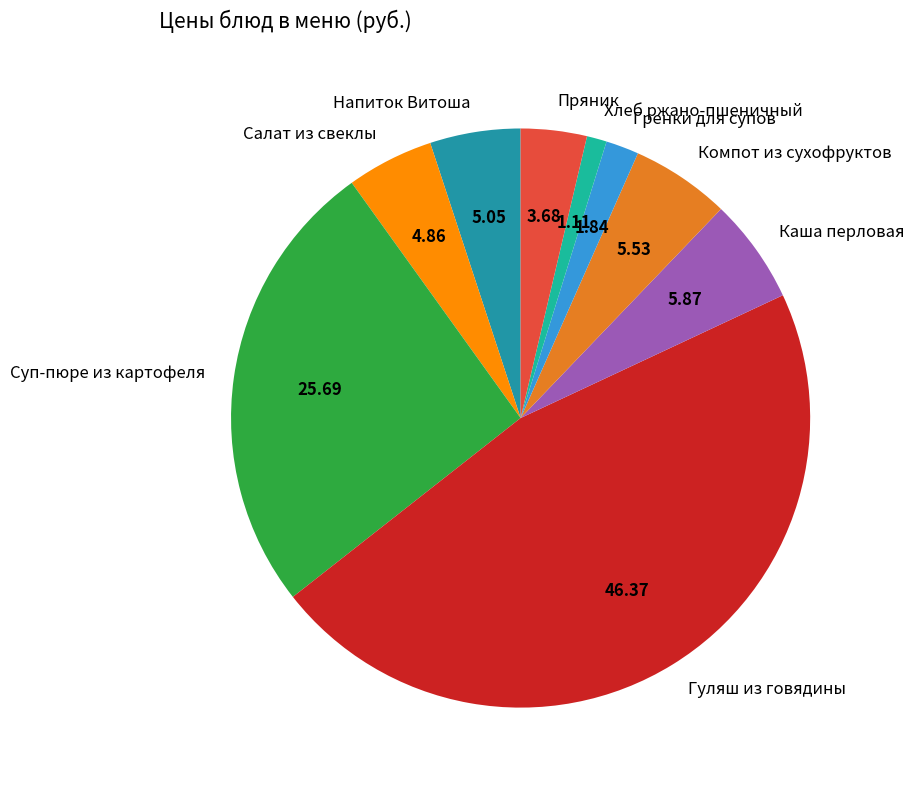

Do Гуляш из говядины and Гренки для супов together represent more than half of the pie?

No